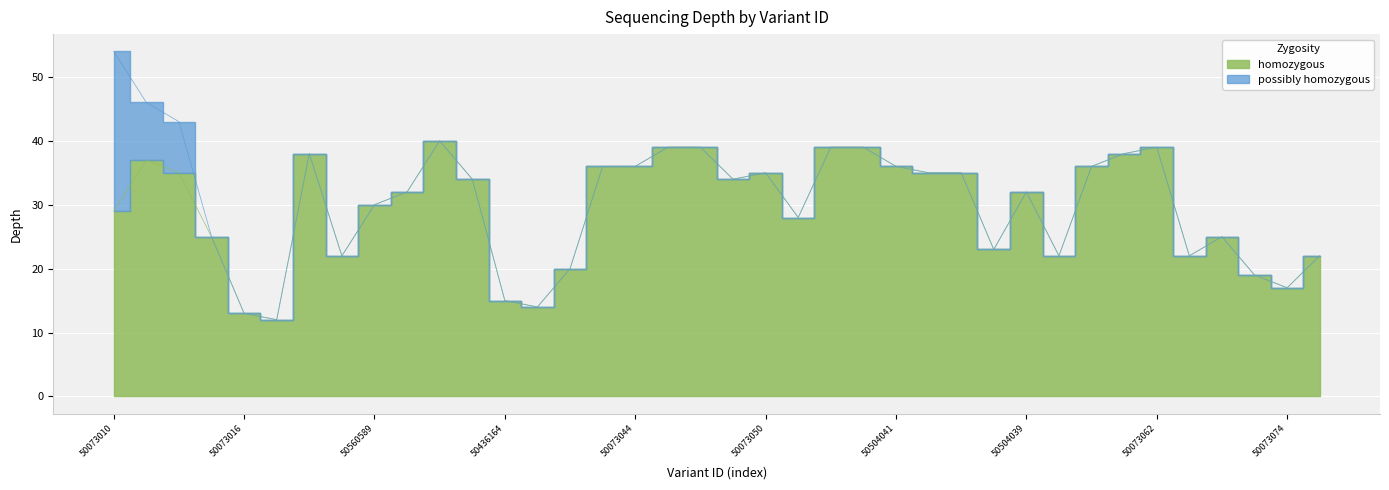

Reading right to left, list all the values displayed in this chart.

22	17	19	25	22	39	38	36	22	32	23	35	35	36	39	39	28	35	34	39	39	36	36	20	14	15	34	40	32	30	22	38	12	13	25	35	37	29